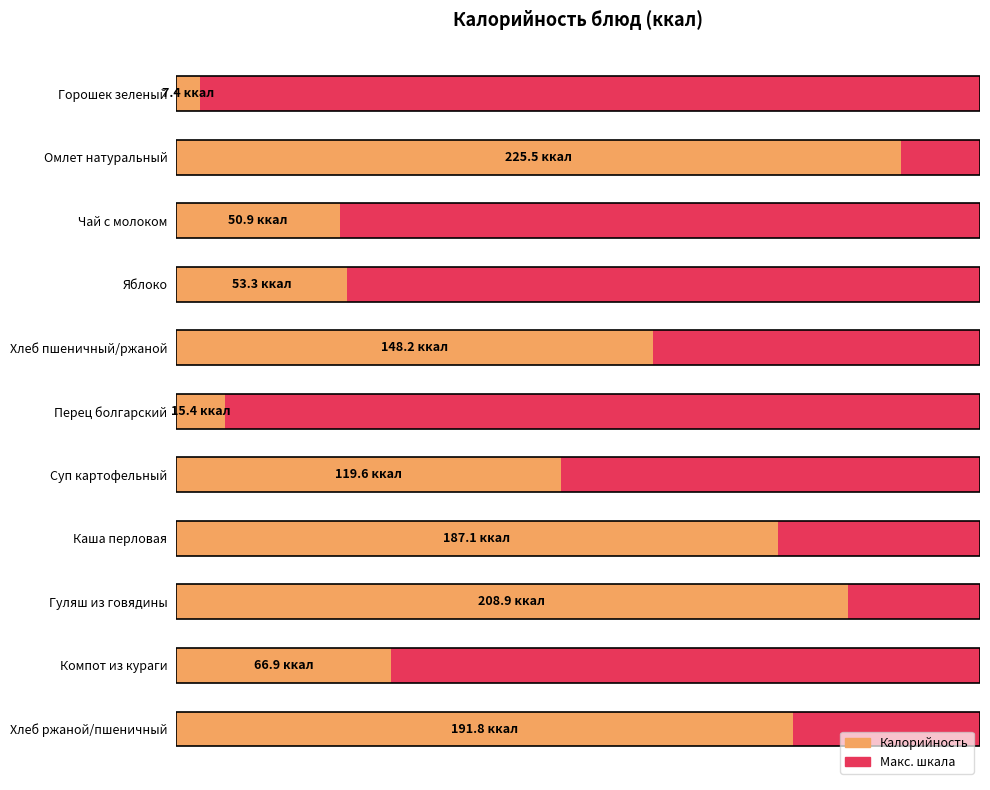

How many data points does each series have?

11